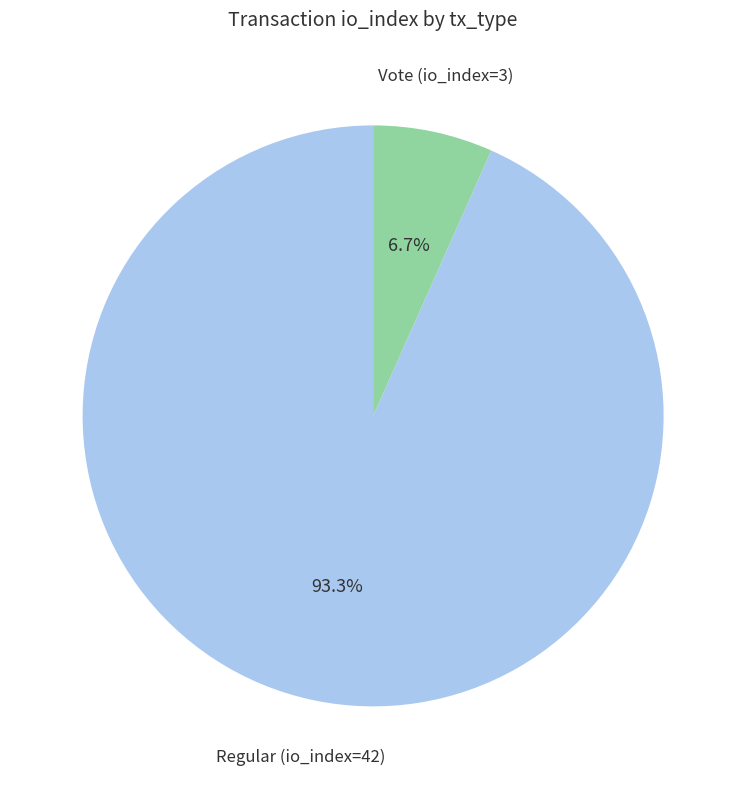

Between Vote (io_index=3) and Regular (io_index=42), which is larger?

Regular (io_index=42)